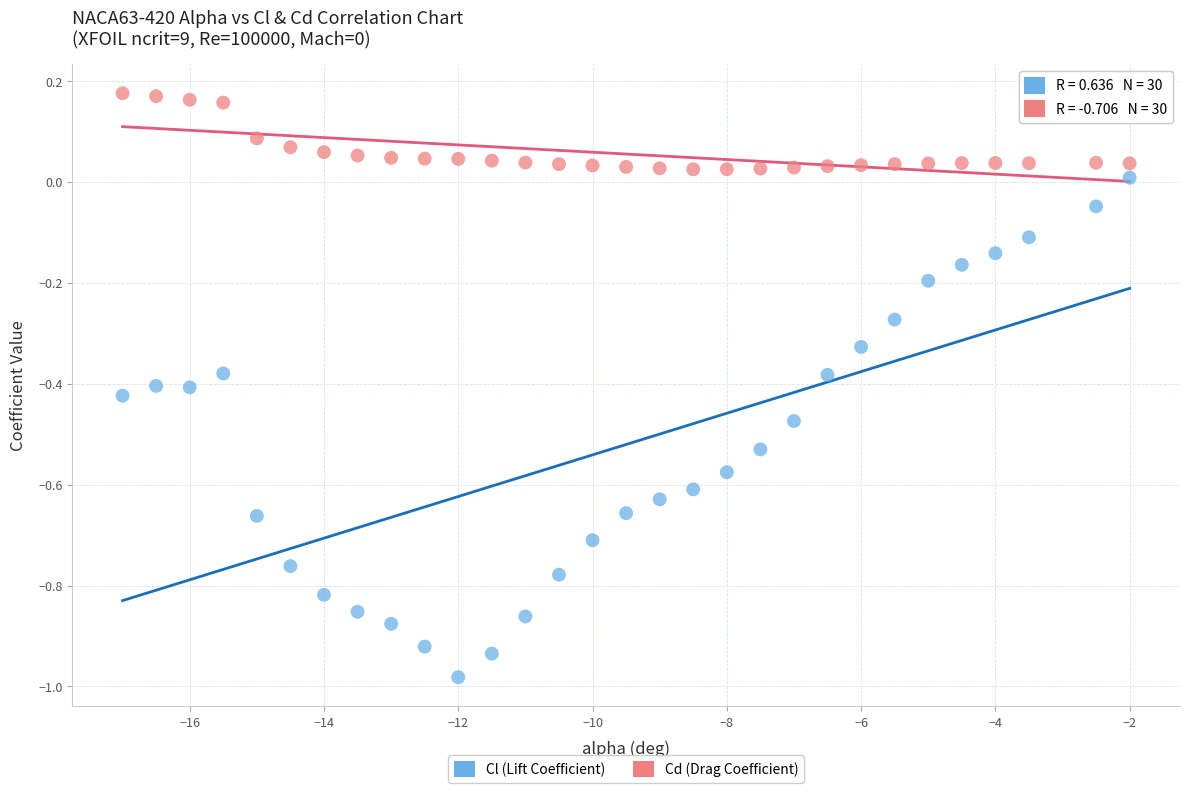

What are all the series names shown in the legend?

Cl (Lift Coefficient), Cd (Drag Coefficient)